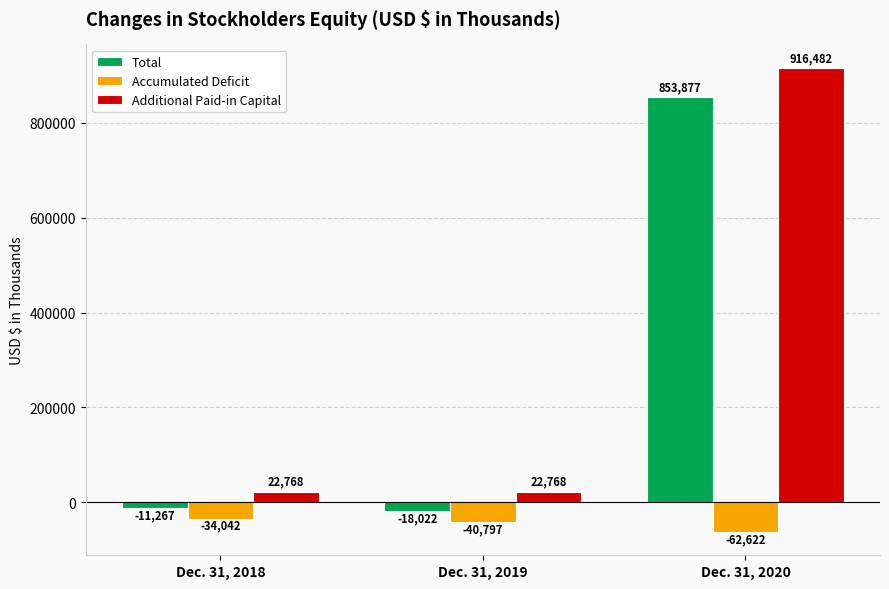

What is the value of the Accumulated Deficit bar at the 3rd from the left?

-62622